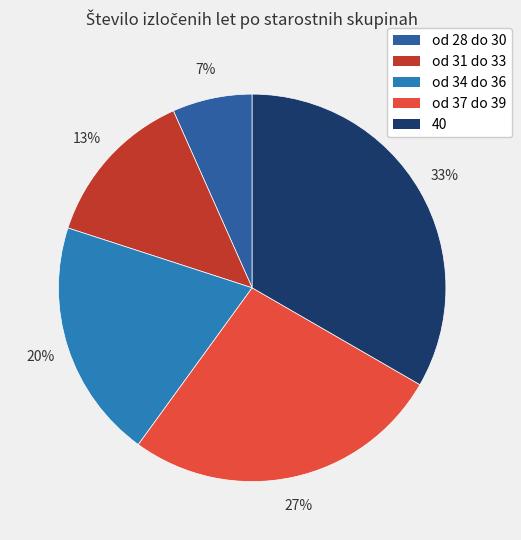

Combined, what portion of the pie is od 31 do 33 and od 37 do 39?

40.0%